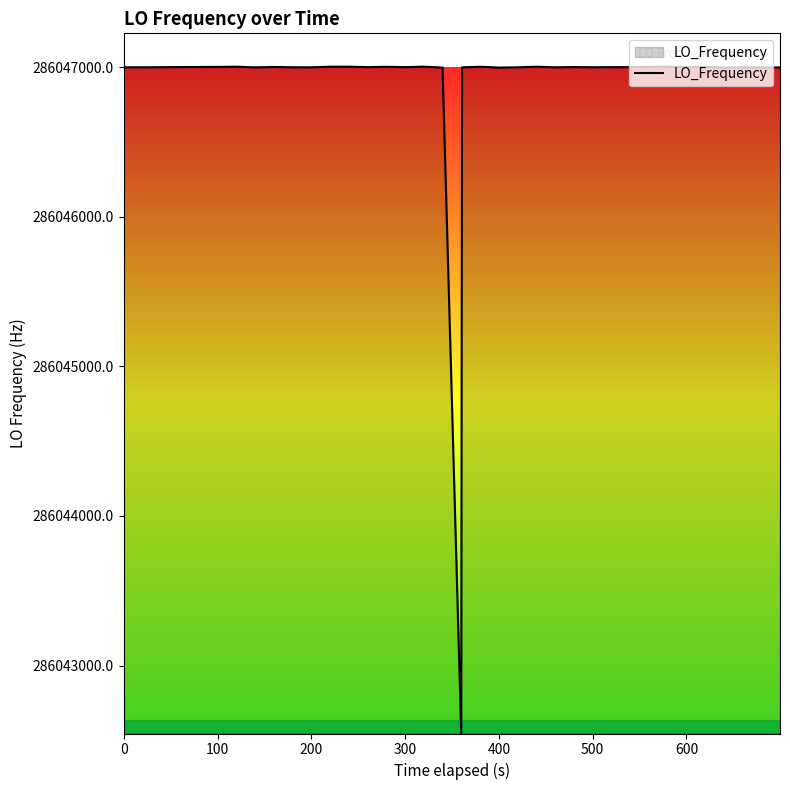

What is the maximum value shown in the chart?

286047004.4